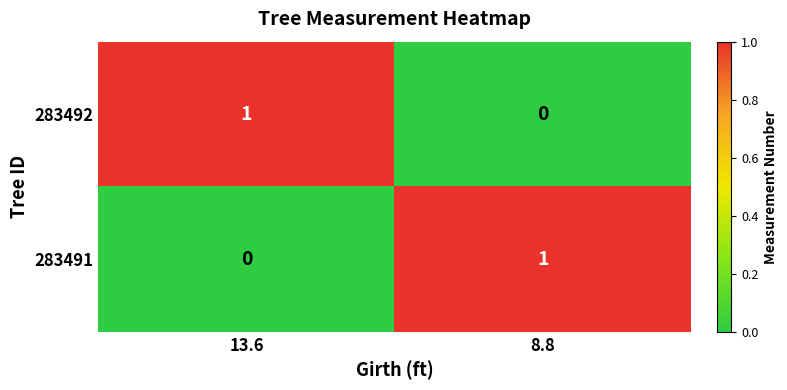

Is it true that 283492 equals 0 at 8.8?

True